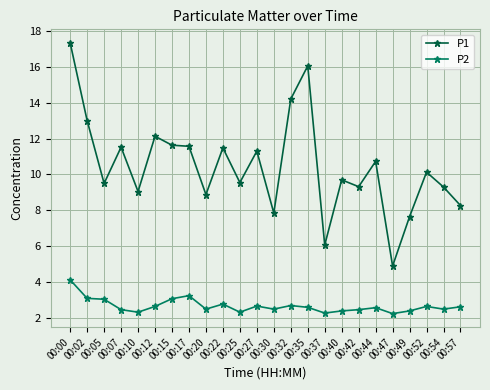

Rank the series at 00:35 from lowest to highest value.

P2, P1